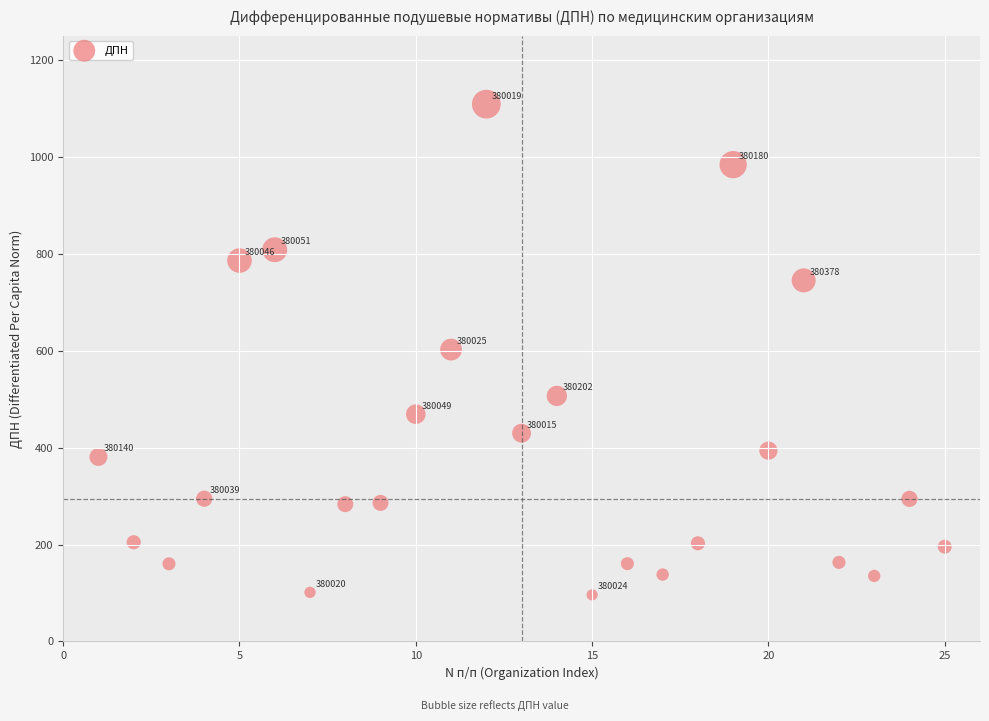

What Y value in the scatter plot is closest to 602?

602.2